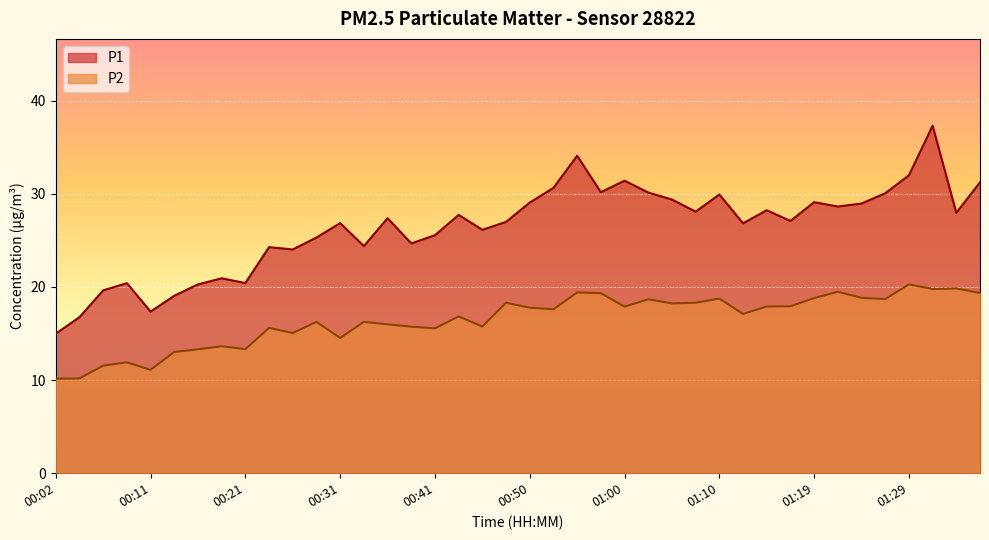

Is it true that P2 equals 17.9 at 01:00?

True